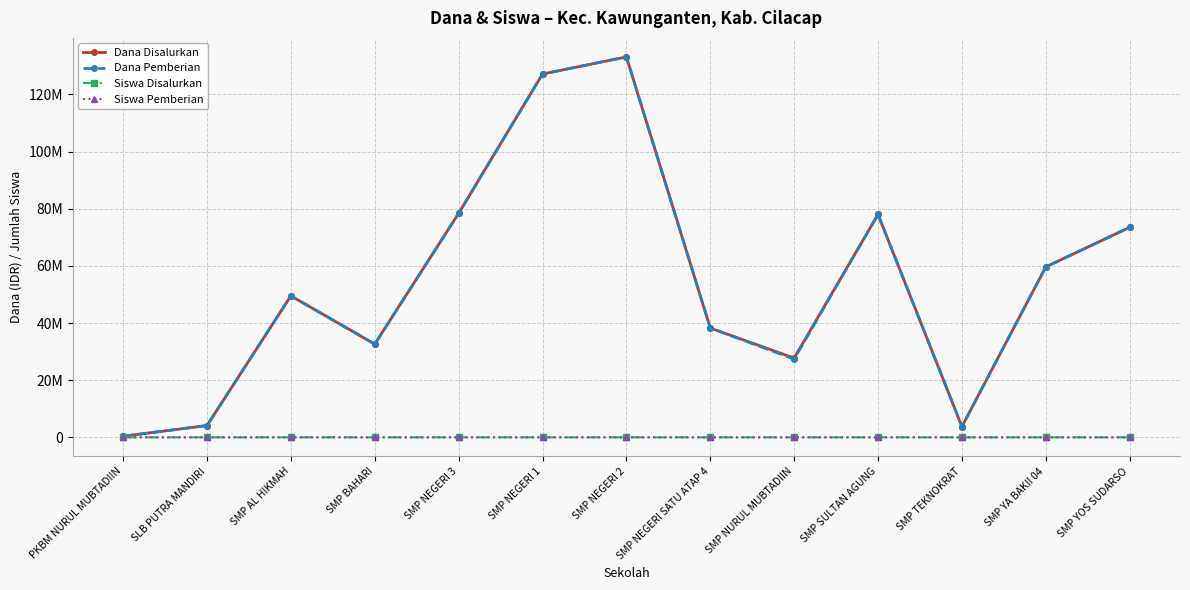

What is the label of the 2nd point from the right?

SMP YA BAKII 04